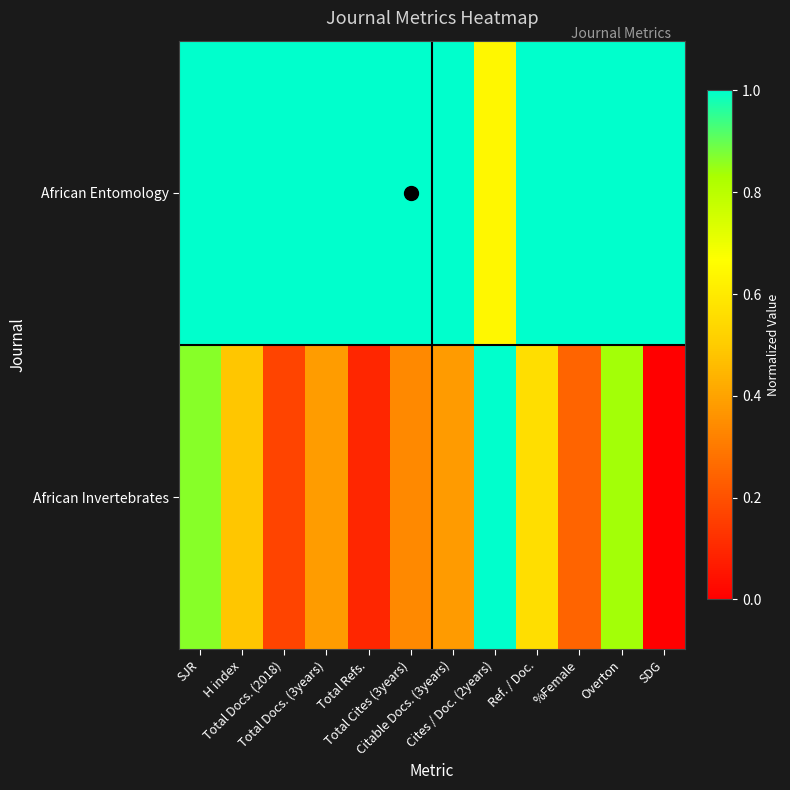

Which has a higher value, Total Refs. or Citable Docs. (3years)?

Total Refs.